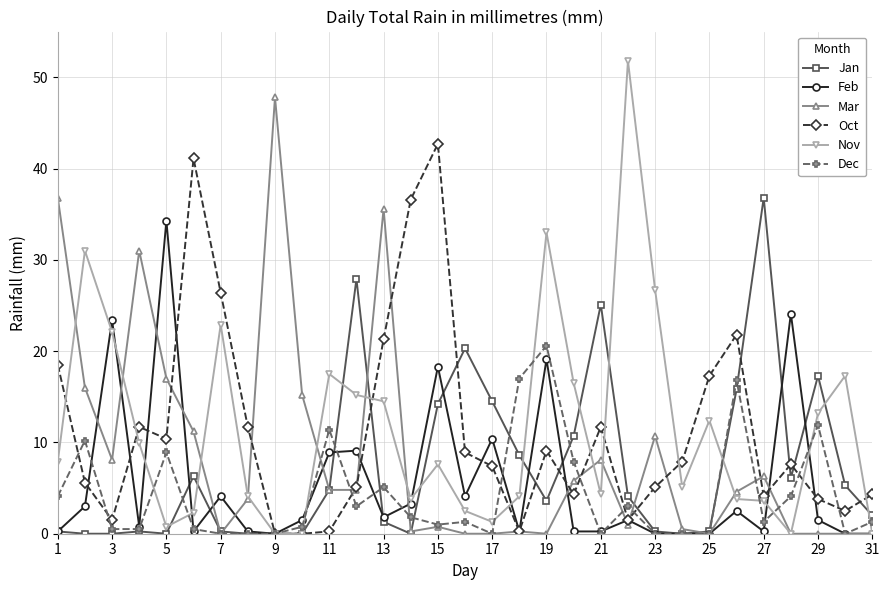

Which series has the widest spread of values?

Nov